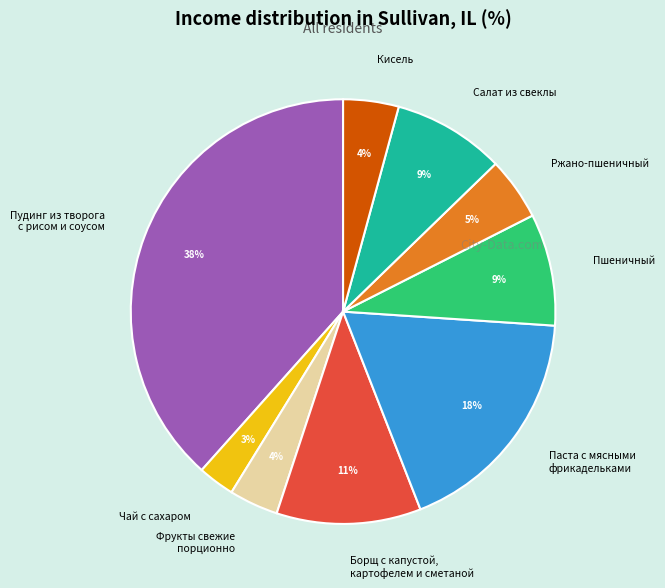

To the nearest percent, what is the average slice percentage?

11%